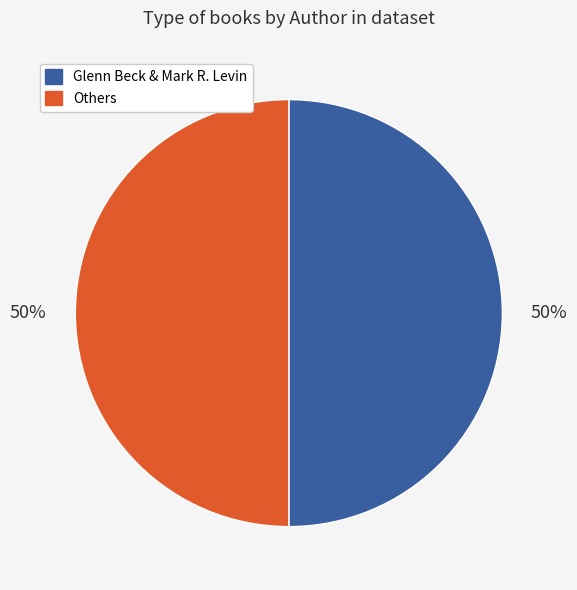

What percentage is the Others slice, to the nearest percent?

50%